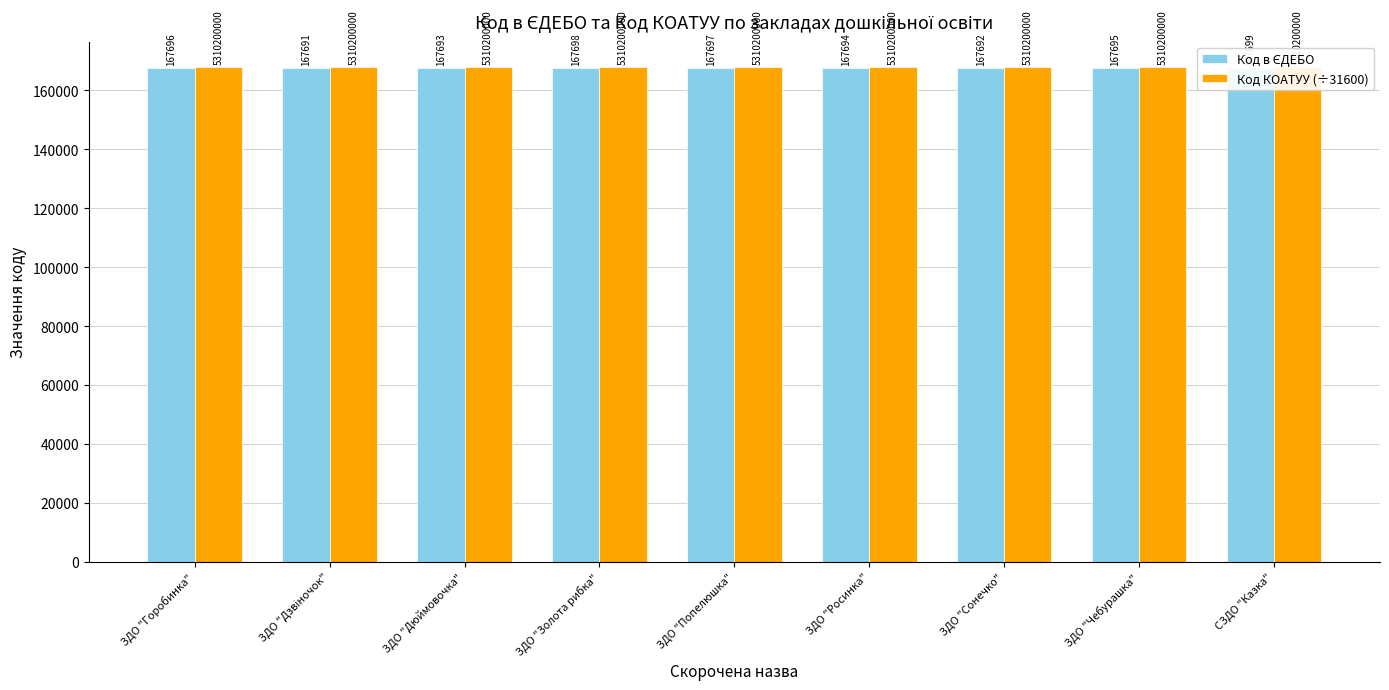

At ЗДО "Росинка", list the series in order from largest to smallest.

Код КОАТУУ (÷31600), Код в ЄДЕБО